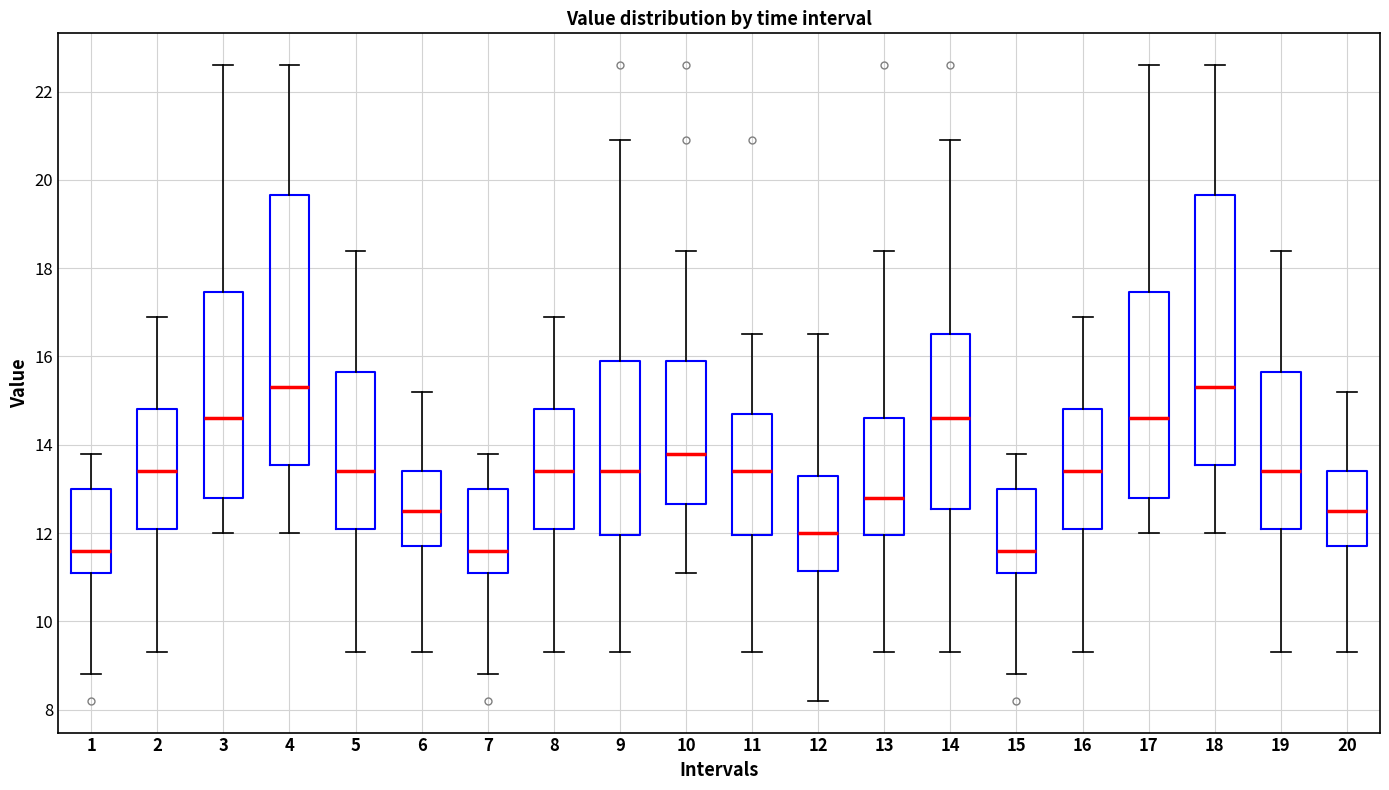

Reading left to right, read every box against the y-axis: the position of its median line, the range the box covers, and the ends of its whiskers. The values are not printed on the chart, so give them approximately, as read against the axis.

1: median 11.6, box 11.2 to 13.0, whiskers 8.8 to 13.8
2: median 13.4, box 12.2 to 14.8, whiskers 9.4 to 17.0
3: median 14.6, box 12.8 to 17.4, whiskers 12.0 to 22.6
4: median 15.4, box 13.6 to 19.6, whiskers 12.0 to 22.6
5: median 13.4, box 12.2 to 15.6, whiskers 9.4 to 18.4
6: median 12.6, box 11.8 to 13.4, whiskers 9.4 to 15.2
7: median 11.6, box 11.2 to 13.0, whiskers 8.8 to 13.8
8: median 13.4, box 12.2 to 14.8, whiskers 9.4 to 17.0
9: median 13.4, box 12.0 to 16.0, whiskers 9.4 to 21.0
10: median 13.8, box 12.6 to 16.0, whiskers 11.2 to 18.4
11: median 13.4, box 12.0 to 14.8, whiskers 9.4 to 16.6
12: median 12.0, box 11.2 to 13.4, whiskers 8.2 to 16.6
13: median 12.8, box 12.0 to 14.6, whiskers 9.4 to 18.4
14: median 14.6, box 12.6 to 16.6, whiskers 9.4 to 21.0
15: median 11.6, box 11.2 to 13.0, whiskers 8.8 to 13.8
16: median 13.4, box 12.2 to 14.8, whiskers 9.4 to 17.0
17: median 14.6, box 12.8 to 17.4, whiskers 12.0 to 22.6
18: median 15.4, box 13.6 to 19.6, whiskers 12.0 to 22.6
19: median 13.4, box 12.2 to 15.6, whiskers 9.4 to 18.4
20: median 12.6, box 11.8 to 13.4, whiskers 9.4 to 15.2